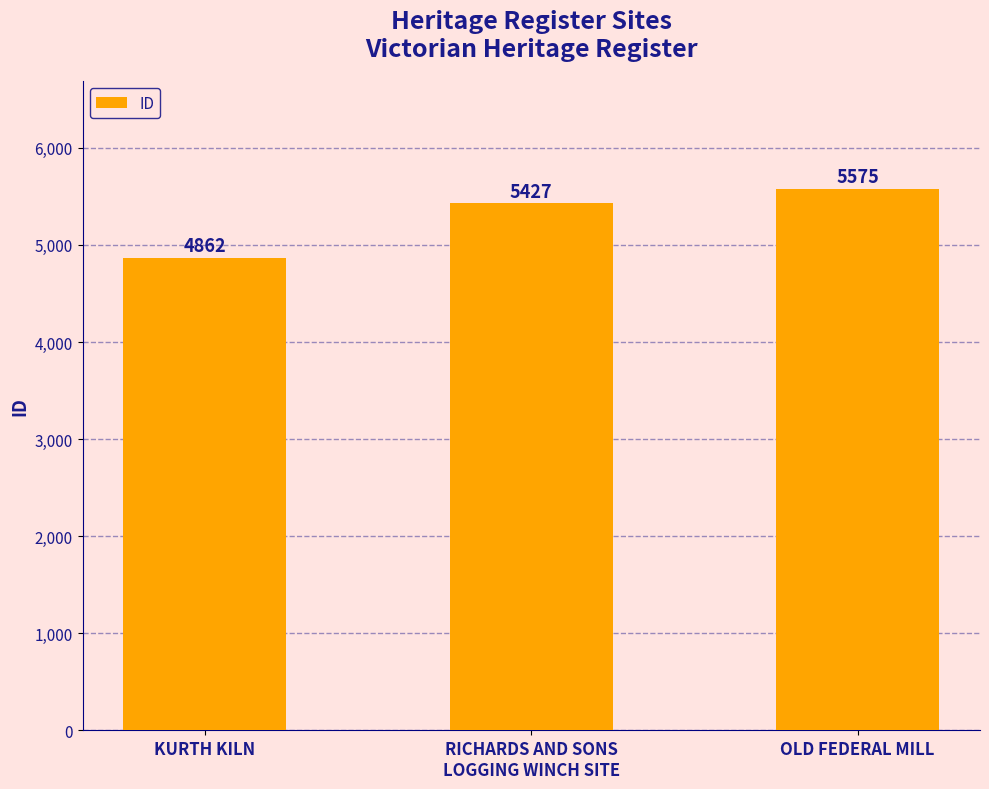

What position from the left is RICHARDS AND SONS
LOGGING WINCH SITE?

2